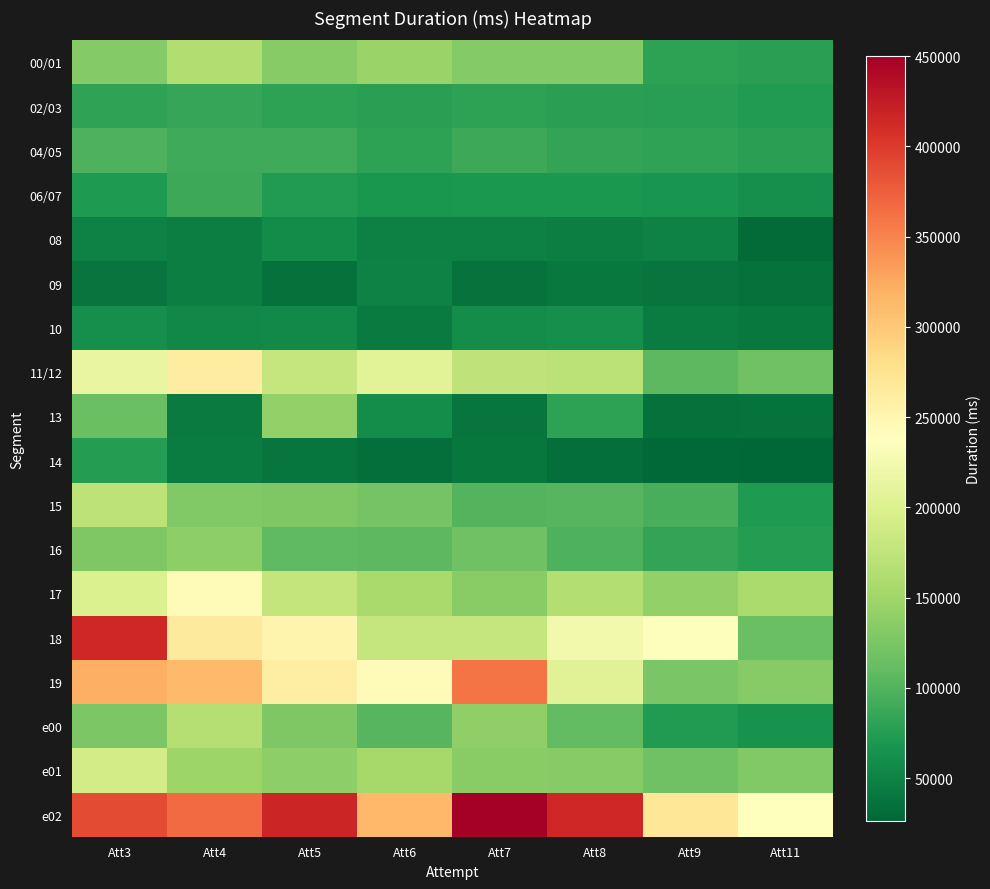

Which series has the largest total across all categories?

e02